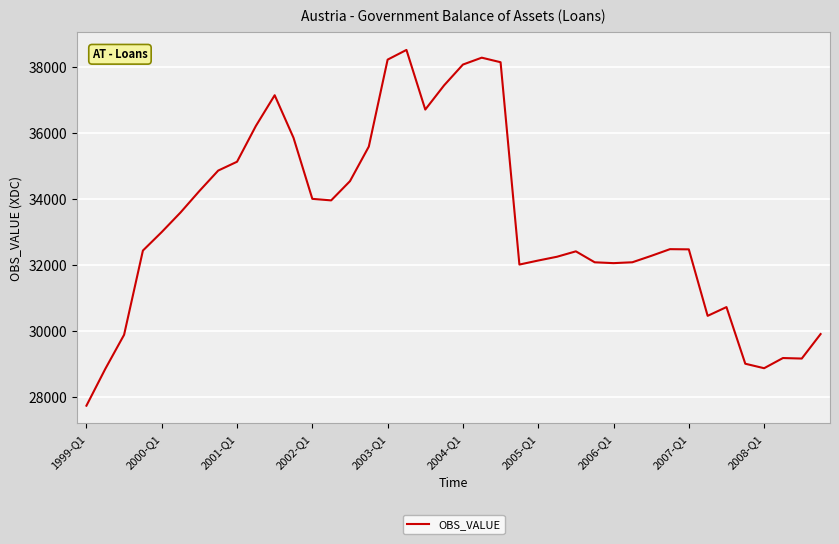

What is the greatest value displayed?

38517.5